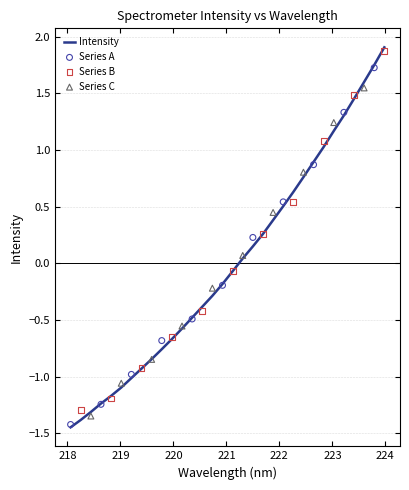

Between 221.4993 and 219.2067, which is larger?

221.4993